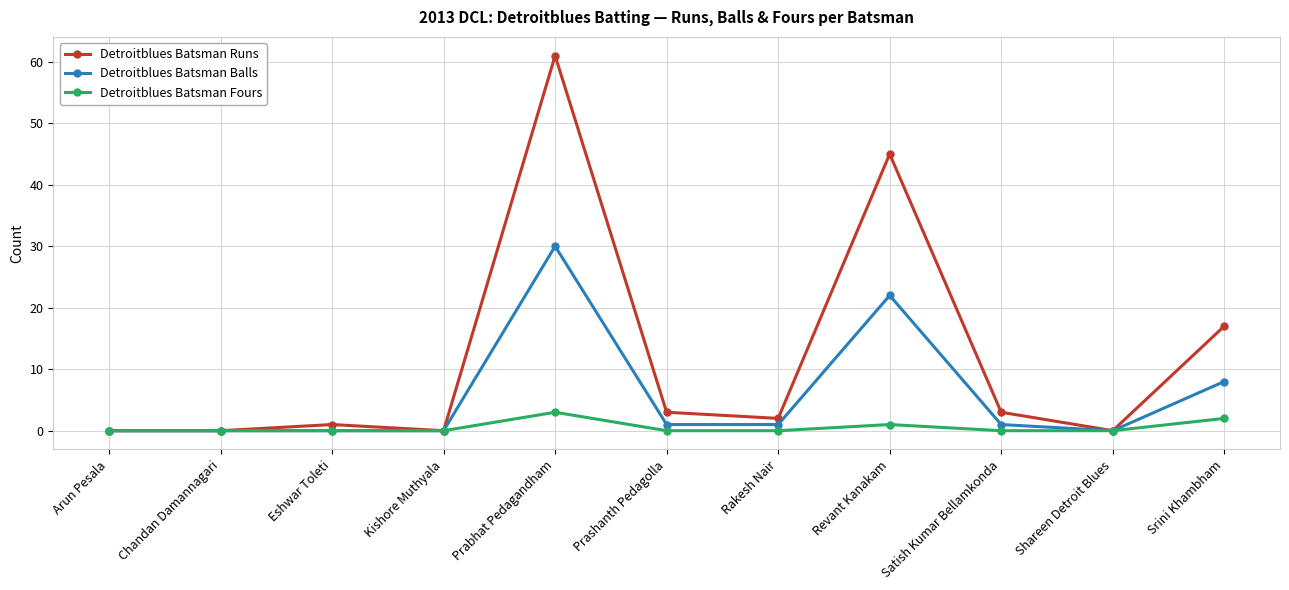

The value of Detroitblues Batsman Runs at Srini Khambham is 7. True or false?

False